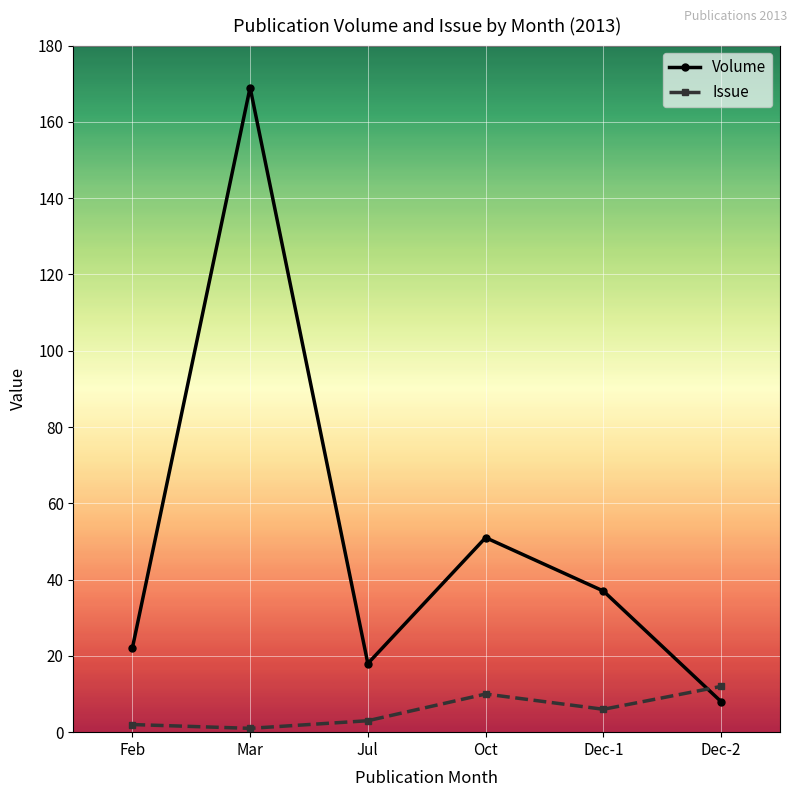

Which series has the widest spread of values?

Volume